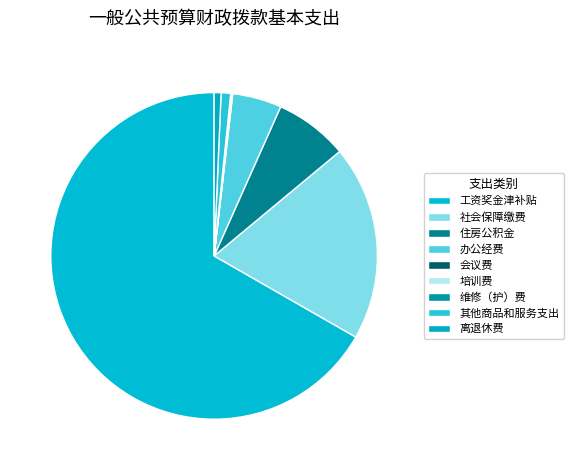

What is the largest slice in the pie chart?

工资奖金津补贴